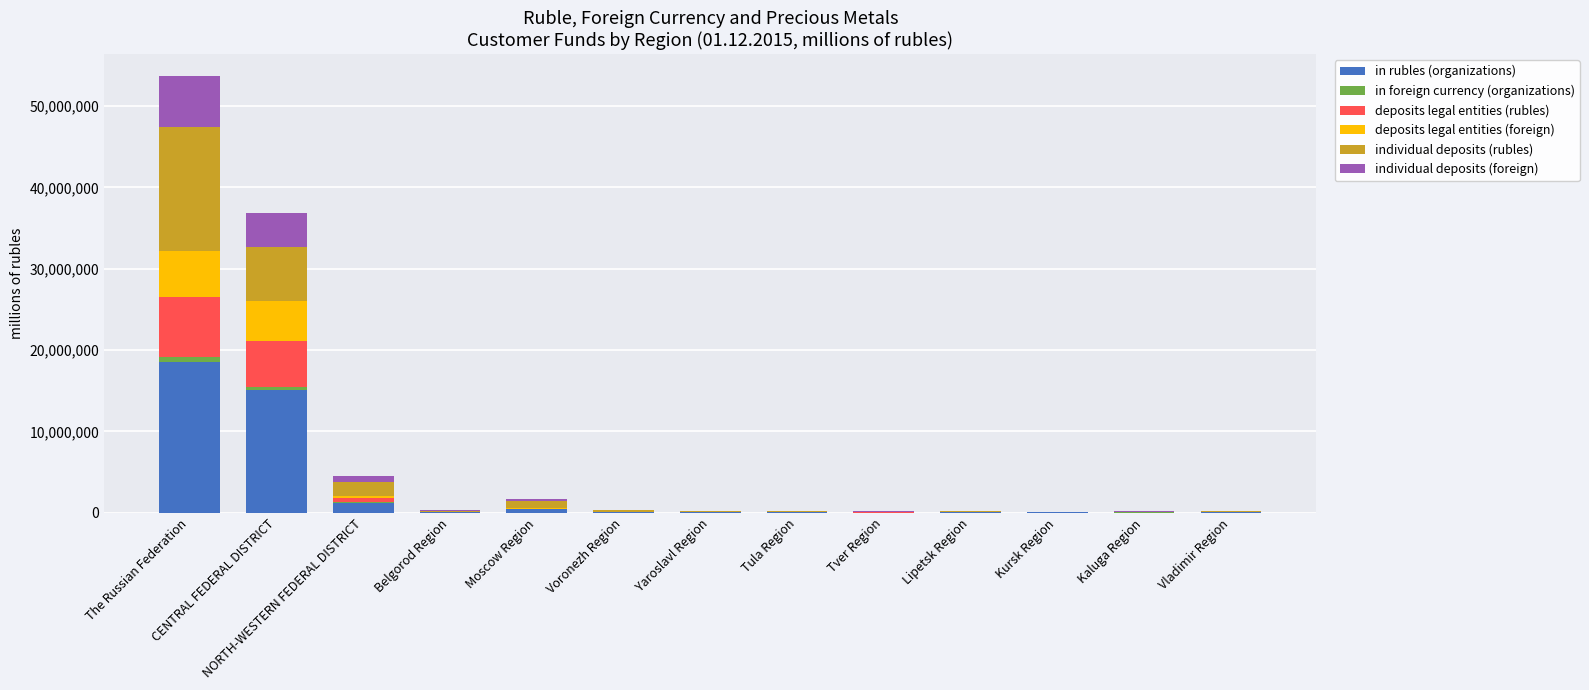

At which category is the sum across all series the highest?

The Russian Federation